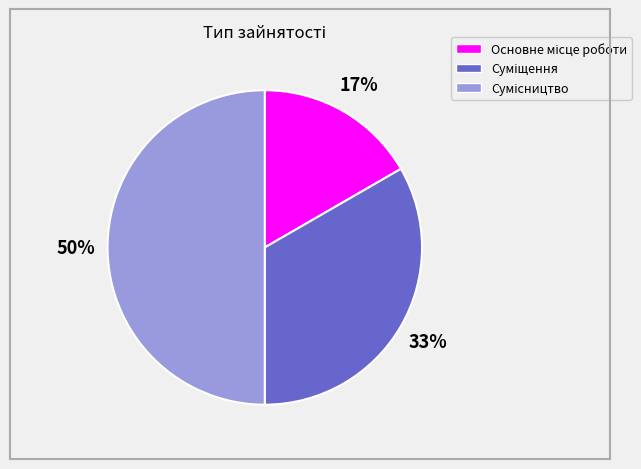

To the nearest percent, what is the average slice percentage?

33%